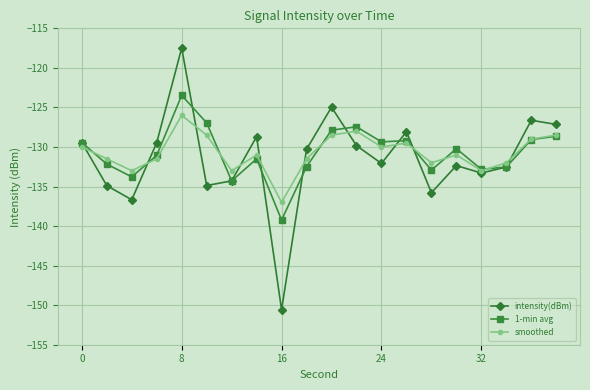

What is the minimum value for 1-min avg?

-139.2